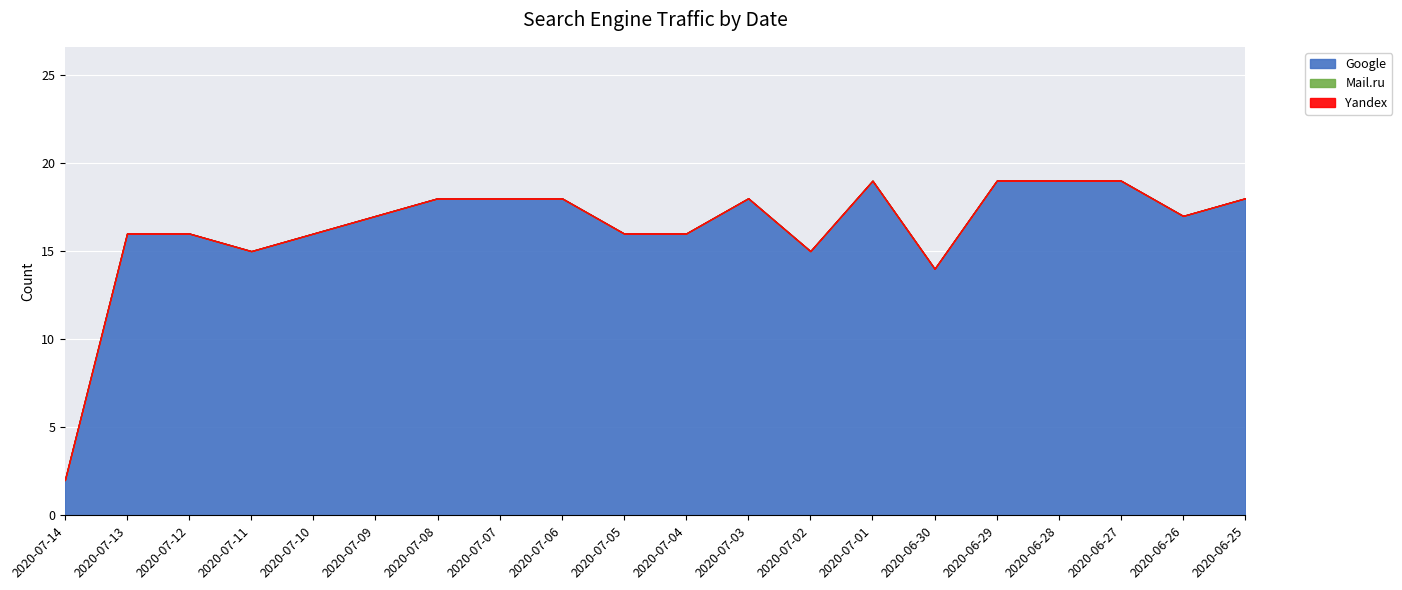

What is the difference between the second highest and second lowest values in the Google series?

5